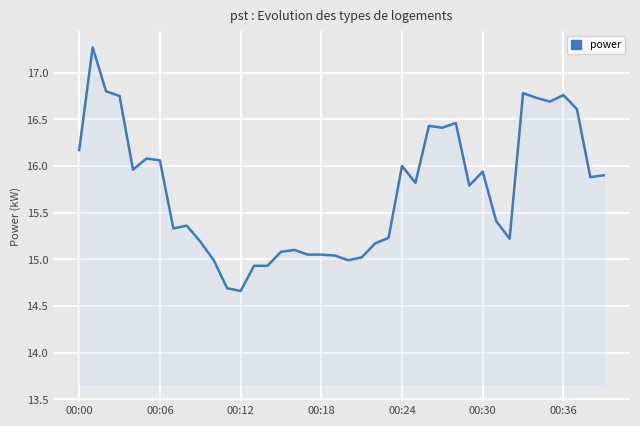

How many lines are shown in the chart?

1